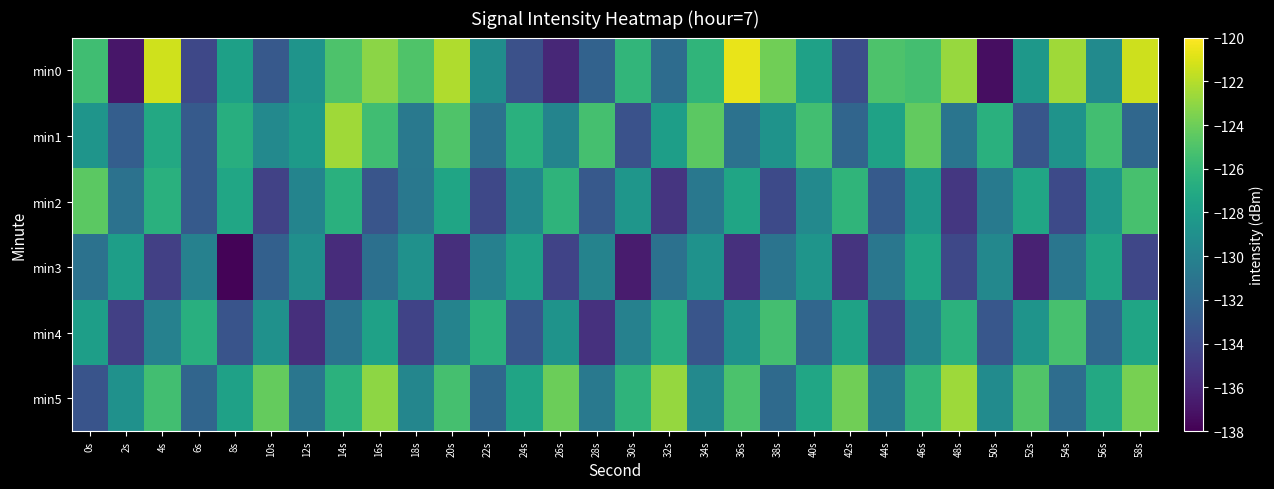

Reading left to right, what are all the values shown in this chart?

min0: 0s=-125.5	2s=-136.9	4s=-121.3	6s=-134.1	8s=-127.8	10s=-133.0	12s=-128.7	14s=-125.0	16s=-123.1	18s=-125.0	20s=-122.1	22s=-129.2	24s=-133.5	26s=-136.0	28s=-132.3	30s=-126.2	32s=-131.7	34s=-126.3	36s=-120.6	38s=-123.9	40s=-127.7	42s=-133.7	44s=-125.0	46s=-125.4	48s=-122.7	50s=-137.3	52s=-128.4	54s=-122.6	56s=-129.4	58s=-121.3
min1: 0s=-128.6	2s=-132.7	4s=-127.1	6s=-132.9	8s=-126.7	10s=-129.5	12s=-128.2	14s=-122.5	16s=-125.5	18s=-130.7	20s=-125.0	22s=-131.2	24s=-126.5	26s=-129.9	28s=-125.3	30s=-133.5	32s=-127.9	34s=-124.6	36s=-131.2	38s=-128.8	40s=-125.4	42s=-132.1	44s=-127.7	46s=-124.3	48s=-131.0	50s=-126.5	52s=-133.2	54s=-128.8	56s=-125.4	58s=-132.0
min2: 0s=-124.6	2s=-131.2	4s=-126.5	6s=-132.9	8s=-127.3	10s=-134.5	12s=-129.9	14s=-126.6	16s=-133.2	18s=-130.8	20s=-127.4	22s=-134.1	24s=-129.7	26s=-126.3	28s=-133.0	30s=-128.5	32s=-135.2	34s=-130.8	36s=-127.4	38s=-134.0	40s=-129.5	42s=-126.2	44s=-132.9	46s=-128.4	48s=-135.1	50s=-130.7	52s=-127.3	54s=-134.0	56s=-128.5	58s=-125.2
min3: 0s=-131.2	2s=-127.9	4s=-134.6	6s=-130.1	8s=-137.8	10s=-132.5	12s=-129.0	14s=-135.7	16s=-131.3	18s=-128.9	20s=-135.6	22s=-130.1	24s=-127.7	26s=-134.4	28s=-129.9	30s=-136.6	32s=-131.3	34s=-128.8	36s=-135.5	38s=-131.0	40s=-128.6	42s=-135.3	44s=-130.8	46s=-127.4	48s=-134.1	50s=-129.6	52s=-136.3	54s=-131.0	56s=-127.5	58s=-134.2
min4: 0s=-127.9	2s=-134.6	4s=-130.1	6s=-126.7	8s=-133.4	10s=-128.9	12s=-135.6	14s=-131.1	16s=-127.7	18s=-134.4	20s=-129.9	22s=-126.5	24s=-133.2	26s=-128.7	28s=-135.4	30s=-130.1	32s=-126.6	34s=-133.3	36s=-128.8	38s=-125.4	40s=-132.1	42s=-127.6	44s=-134.3	46s=-129.9	48s=-126.4	50s=-133.1	52s=-128.7	54s=-125.2	56s=-131.9	58s=-127.4
min5: 0s=-133.4	2s=-128.9	4s=-125.5	6s=-132.1	8s=-127.7	10s=-124.3	12s=-130.9	14s=-126.5	16s=-123.0	18s=-129.7	20s=-125.3	22s=-132.0	24s=-127.5	26s=-124.1	28s=-130.7	30s=-126.3	32s=-122.9	34s=-129.5	36s=-125.1	38s=-131.8	40s=-127.3	42s=-123.9	44s=-130.6	46s=-126.1	48s=-122.7	50s=-129.3	52s=-124.9	54s=-131.6	56s=-127.1	58s=-123.7